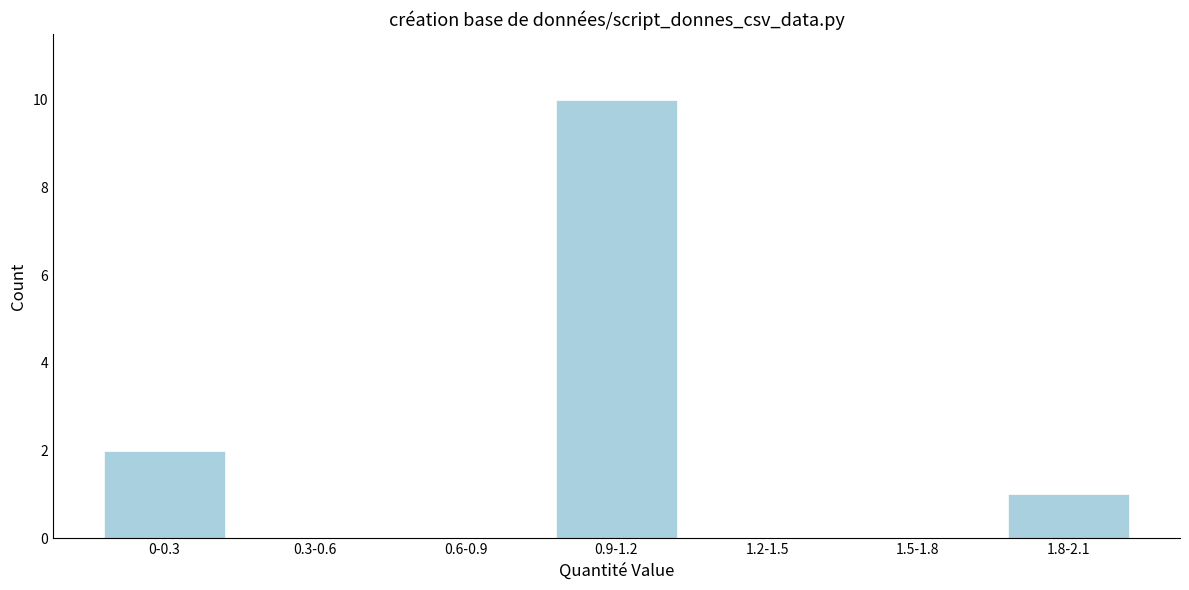

Reading right to left, what are all the values shown in this chart?

1.8-2.1=1	1.5-1.8=0	1.2-1.5=0	0.9-1.2=10	0.6-0.9=0	0.3-0.6=0	0-0.3=2